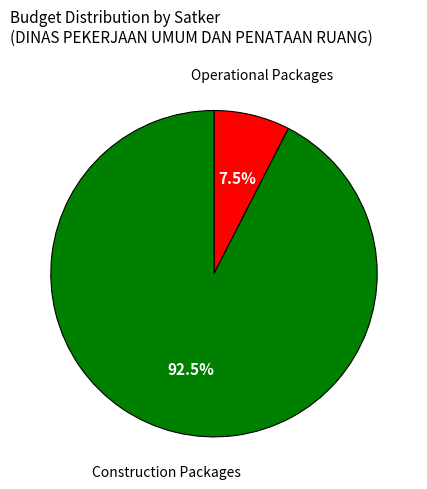

Does any single category account for the majority?

Yes